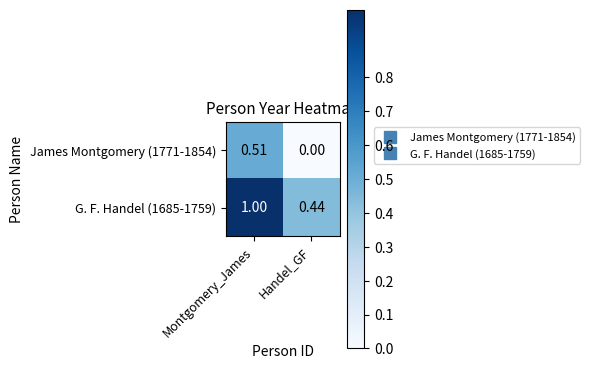

Between Montgomery_James and Handel_GF, which series saw the biggest shift?

G. F. Handel (1685-1759)